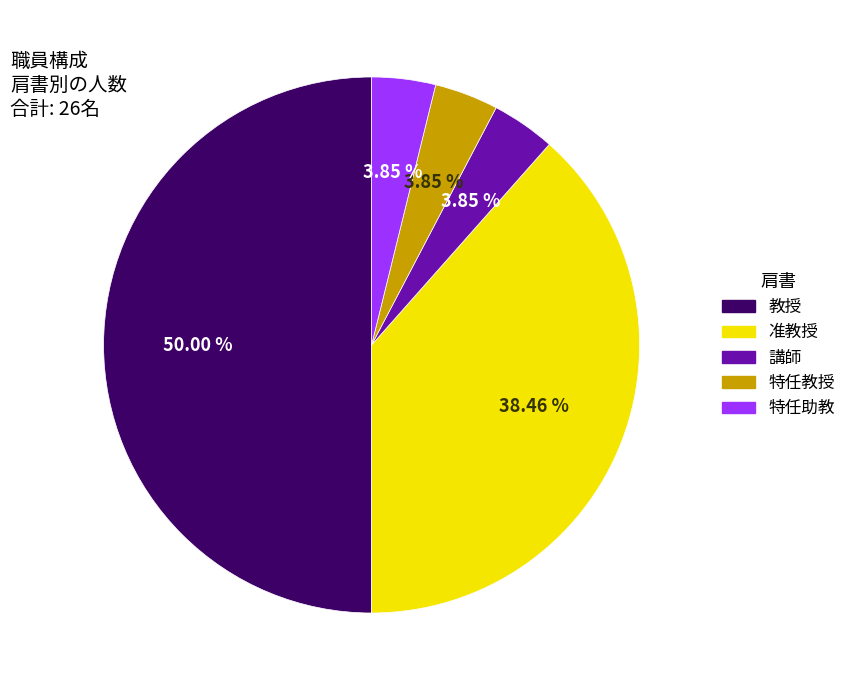

Is the sum of 講師 and 准教授 greater than half?

No